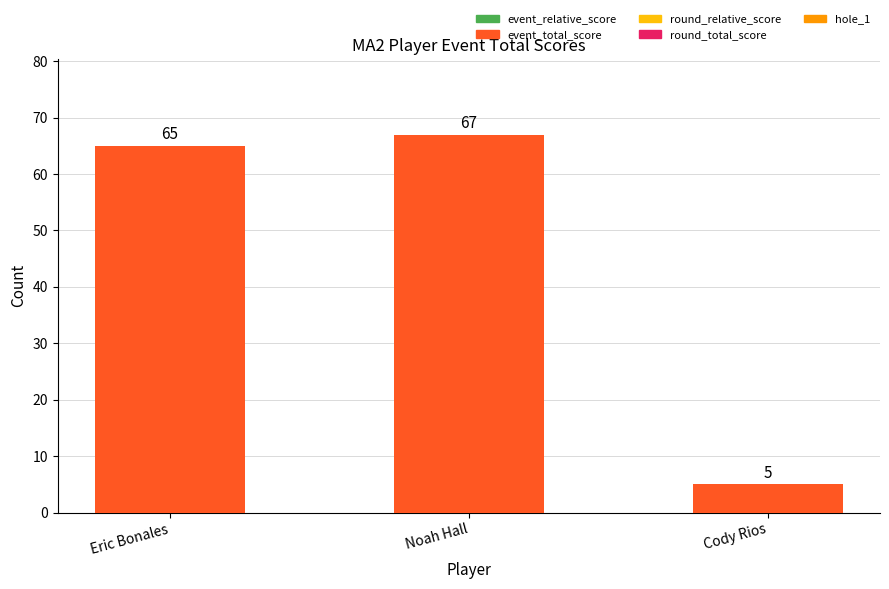

What is the smallest value displayed?

5